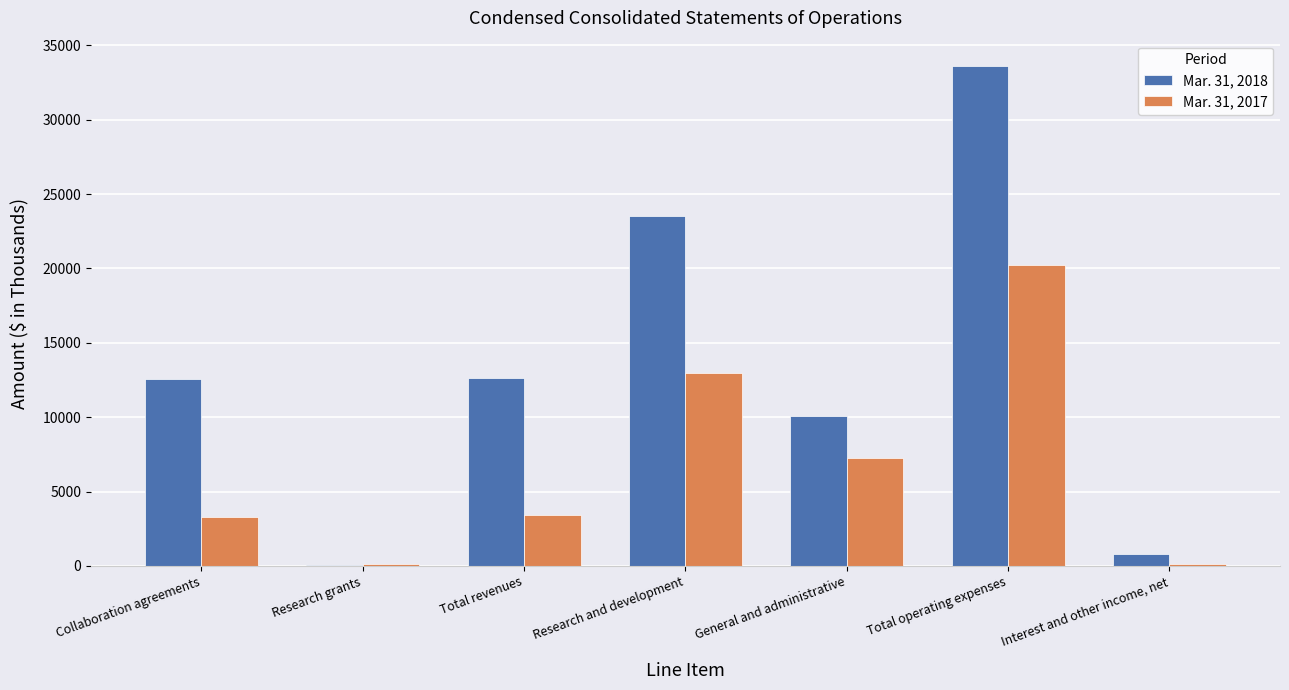

Which series has the largest total across all categories?

Mar. 31, 2018